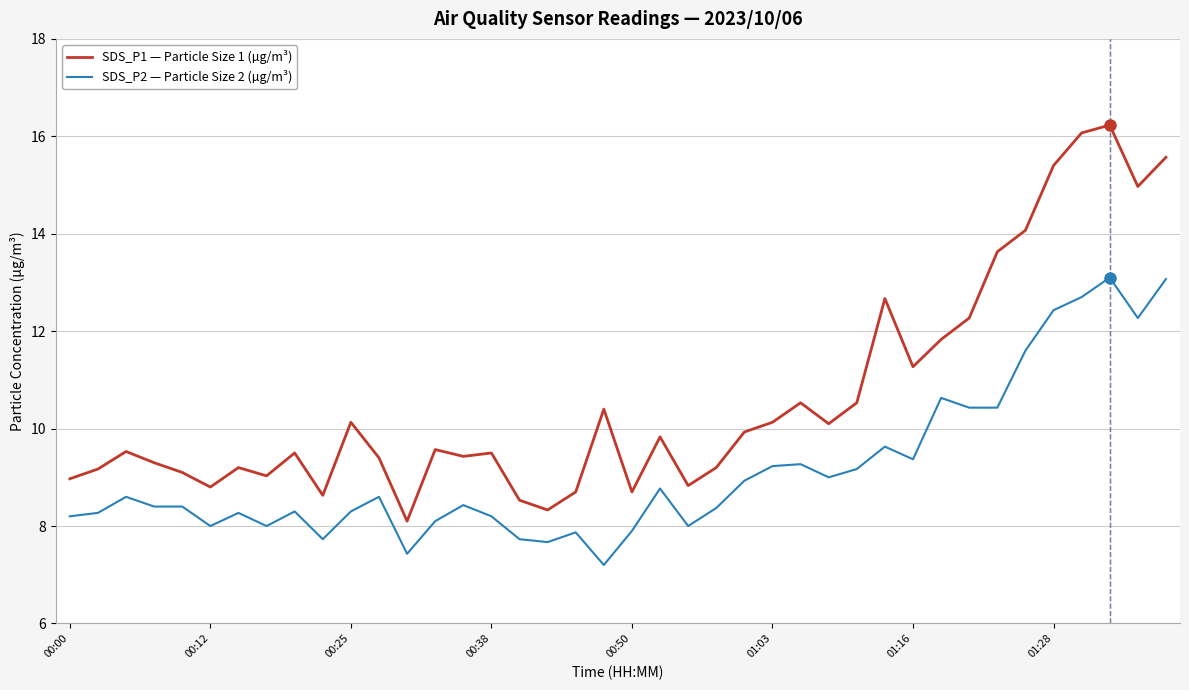

Which series has the largest range (max minus min)?

SDS_P1 — Particle Size 1 (µg/m³)